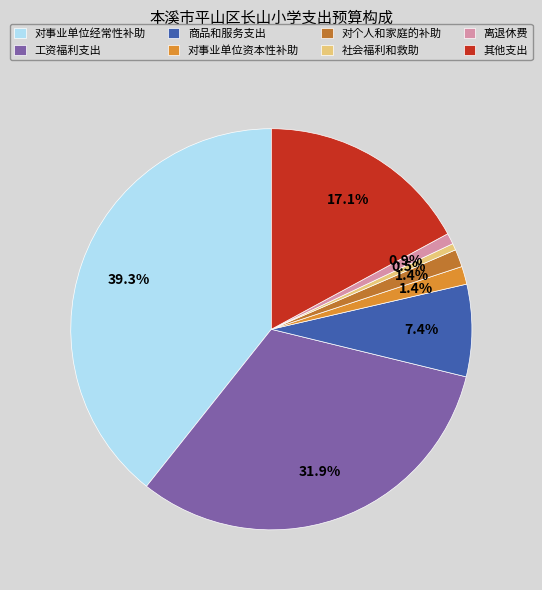

Combined, what portion of the pie is 对个人和家庭的补助 and 对事业单位经常性补助?

40.7%